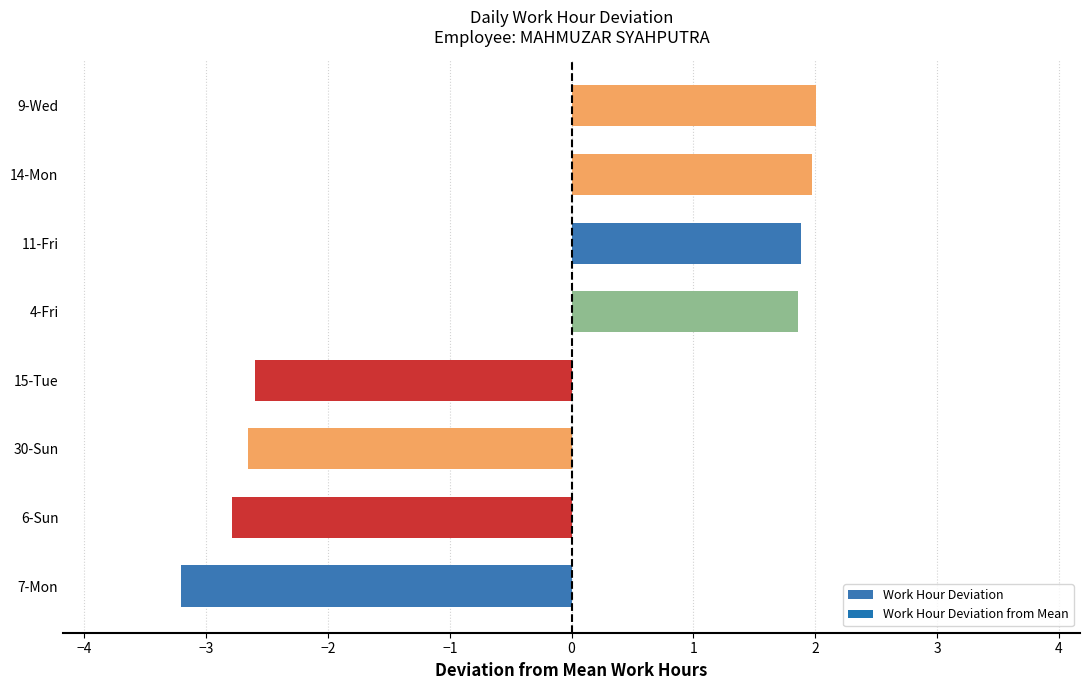

Which has a higher value, 11-Fri or 30-Sun?

11-Fri